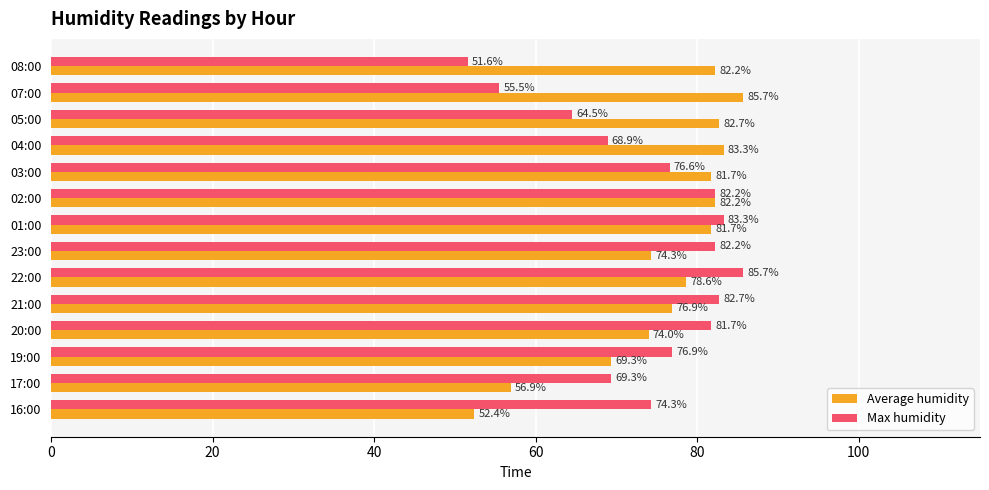

What is the spread (max minus min) of values at 16:00?

21.9